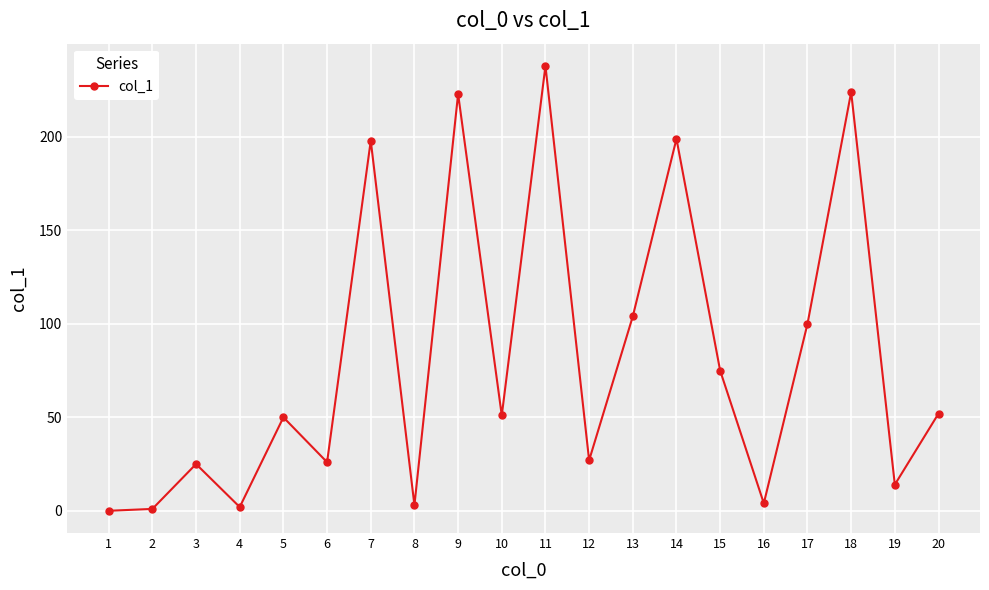

What is the difference between the maximum and minimum values?

238